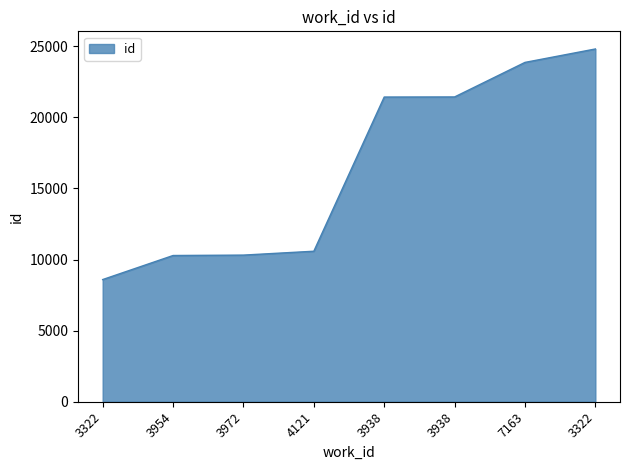

What value does the data have at 7163?

23861